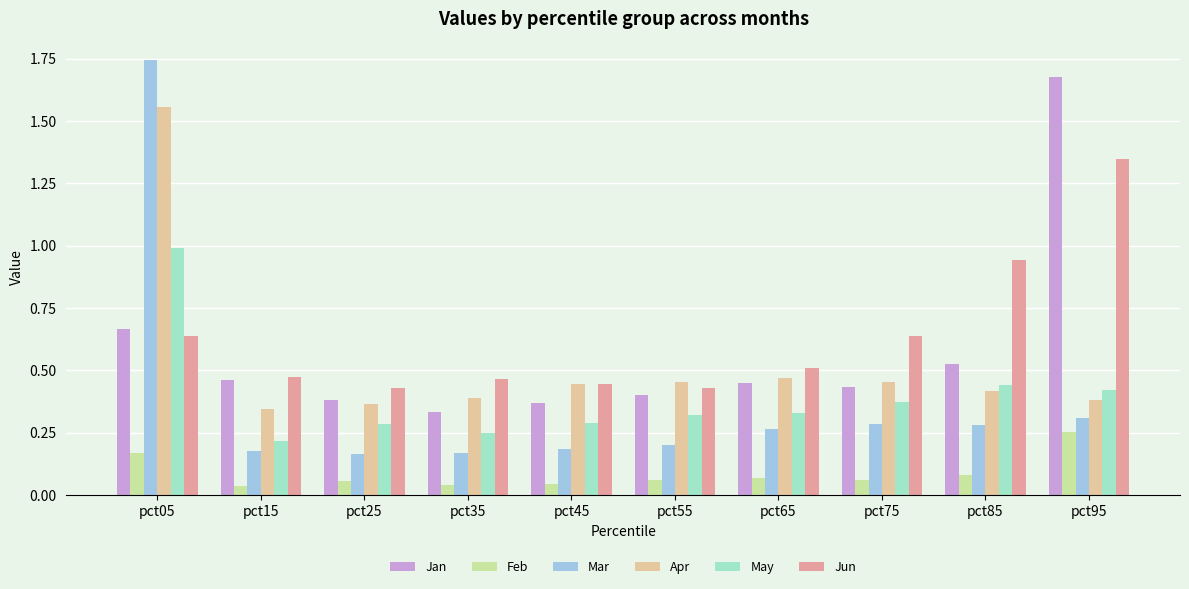

Does the chart contain any negative values?

No